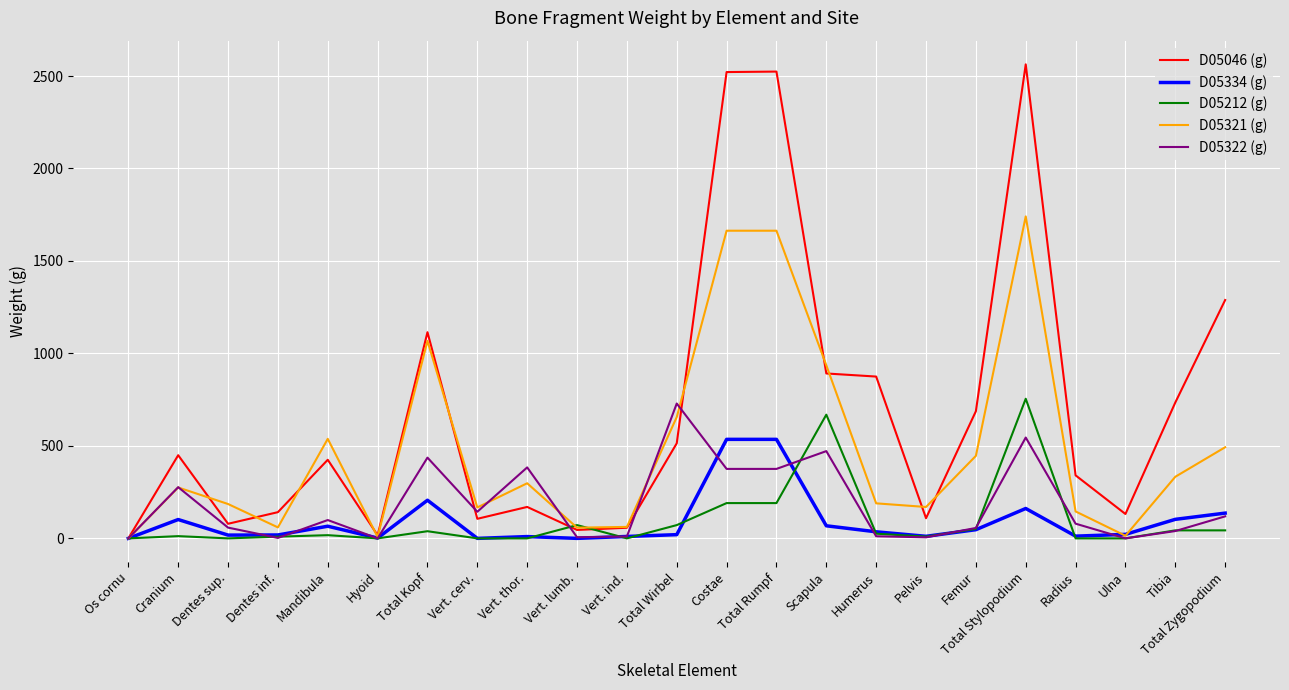

Is it true that D05046 (g) equals 189.8 at Humerus?

False